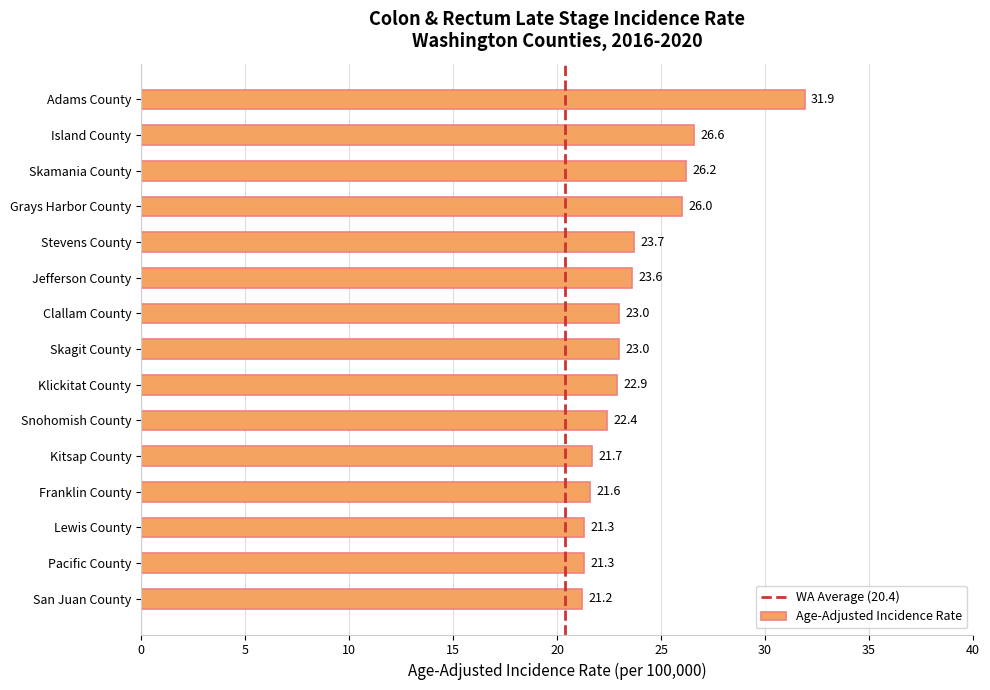

What is the change in value from Adams County to Stevens County?

-8.2